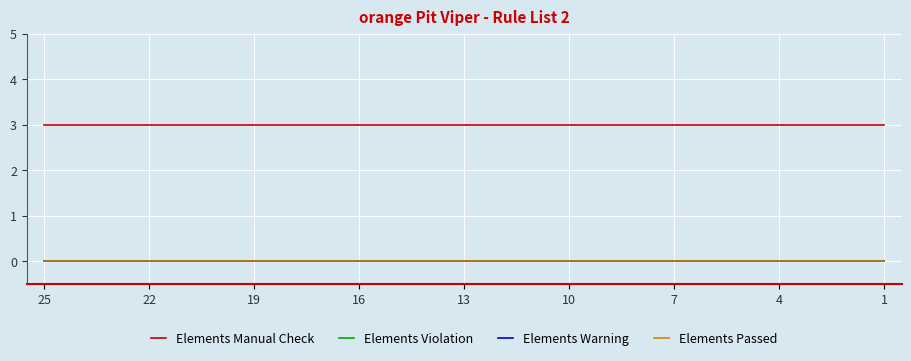

True or false: Elements Passed and Elements Manual Check intersect in this chart.

False